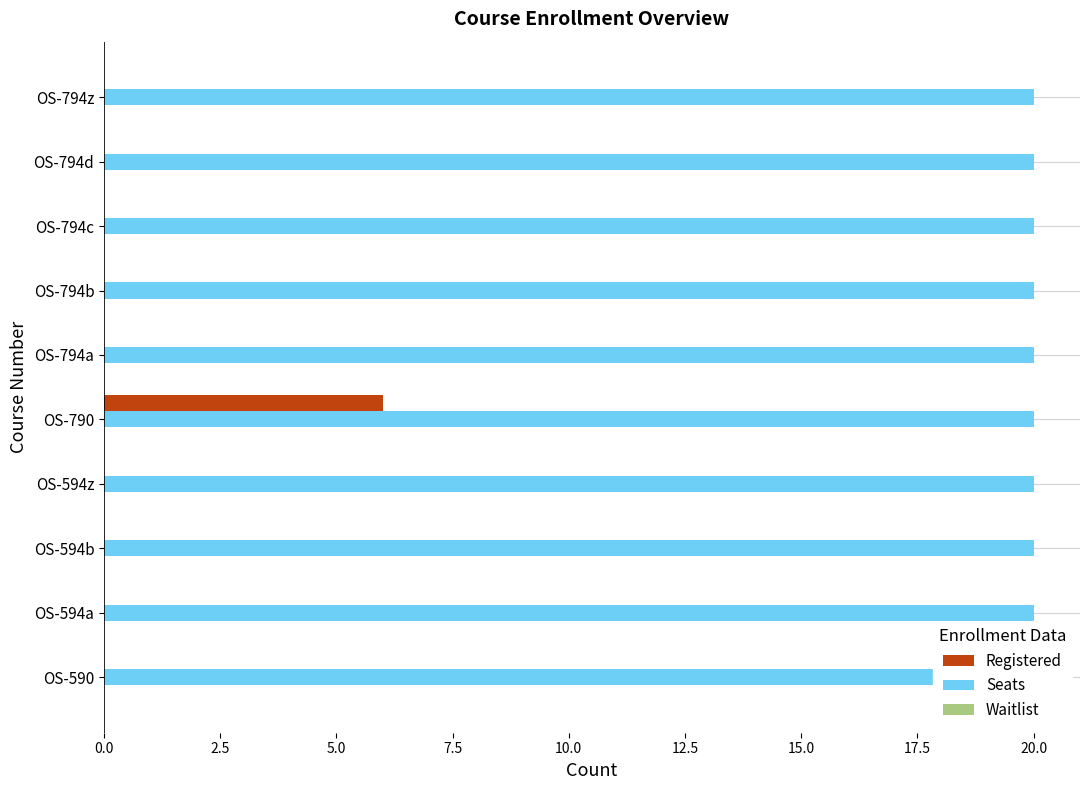

Is it true that Registered equals 2.0 at OS-594b?

False